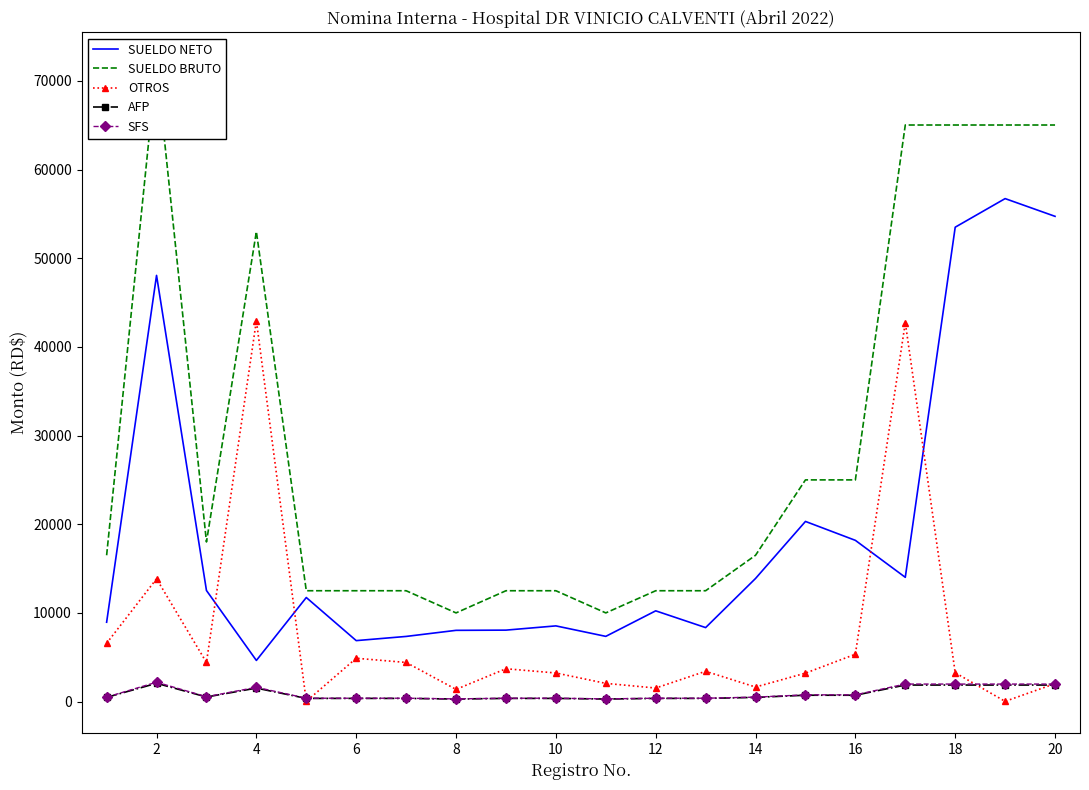

True or false: SUELDO BRUTO and SUELDO NETO intersect in this chart.

False